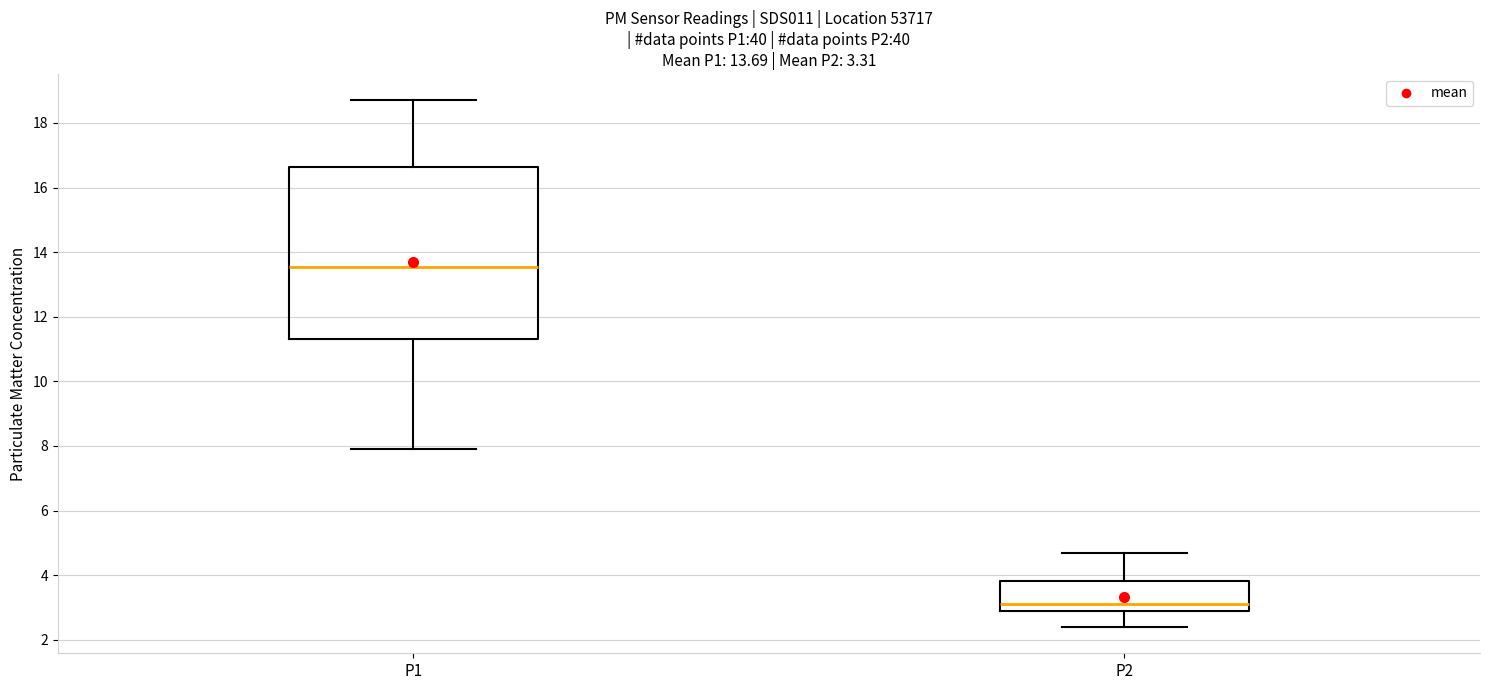

Which box is the tallest, from its lower edge to its upper edge?

P1